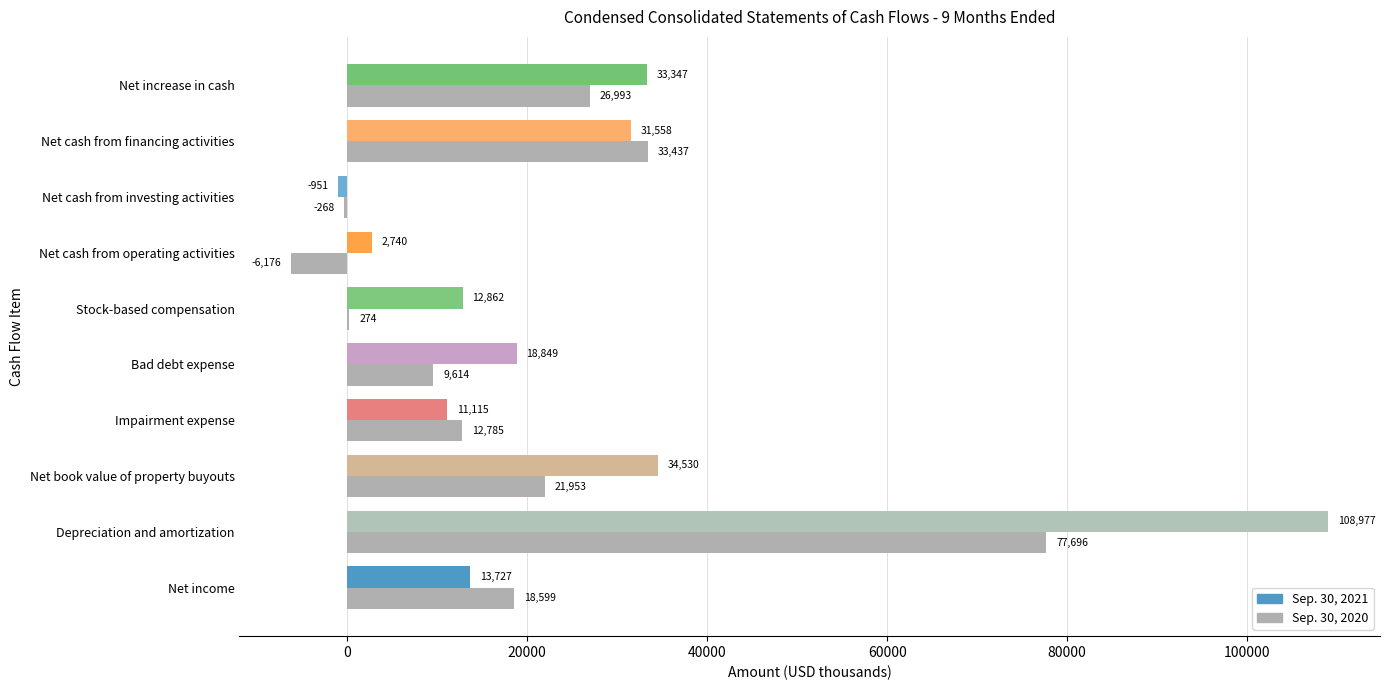

At which label is Sep. 30, 2020 closest to 35760?

Net cash from financing activities